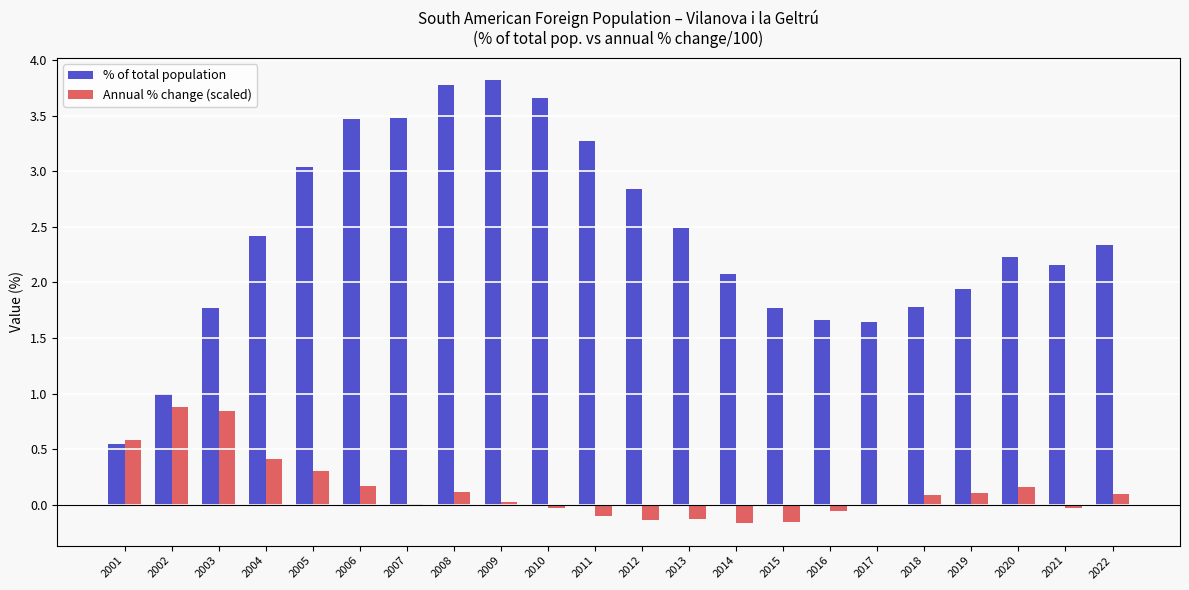

How many data points does each series have?

22